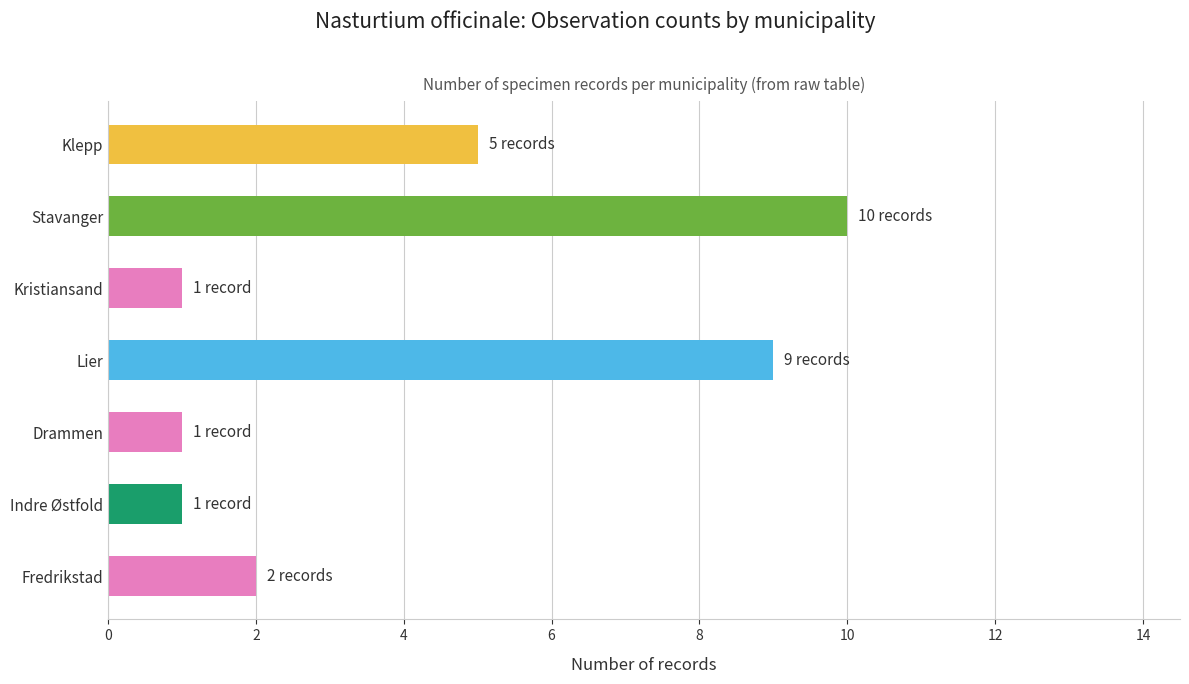

Is it true that the value at Drammen is 0?

False